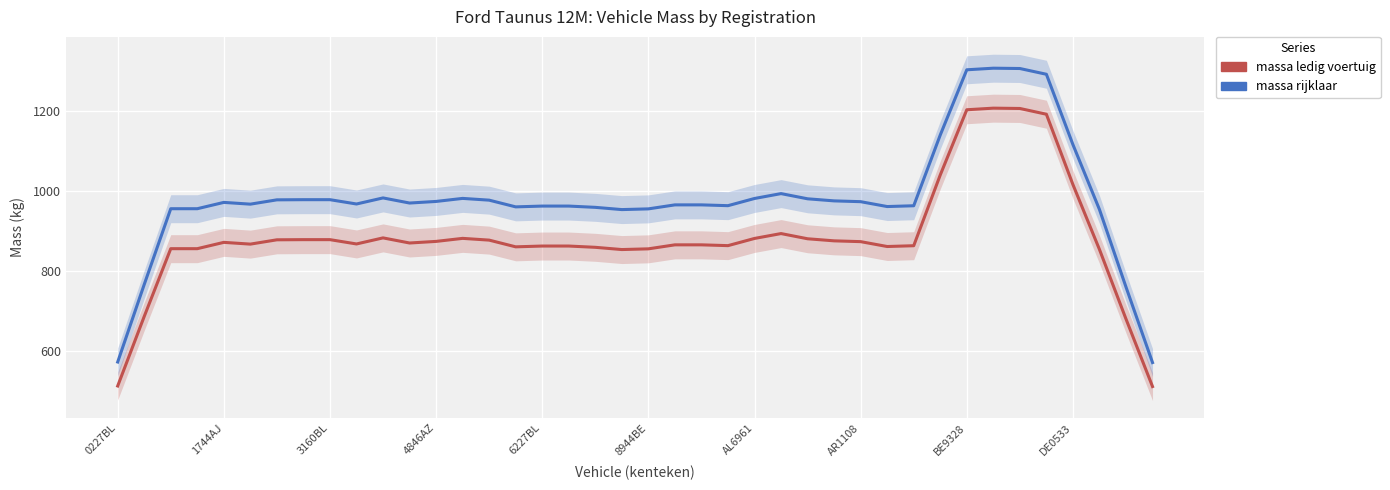

What is the sum of the massa ledig voertuig values at 37 and 3160BL?

1710.4